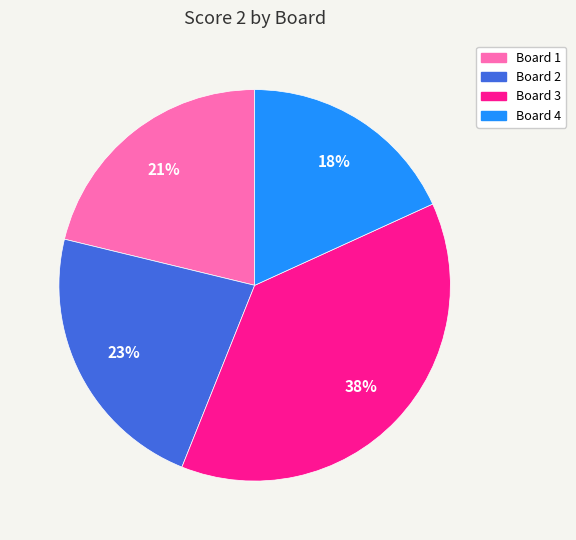

The Board 4 slice represents 18% of the pie. True or false?

True